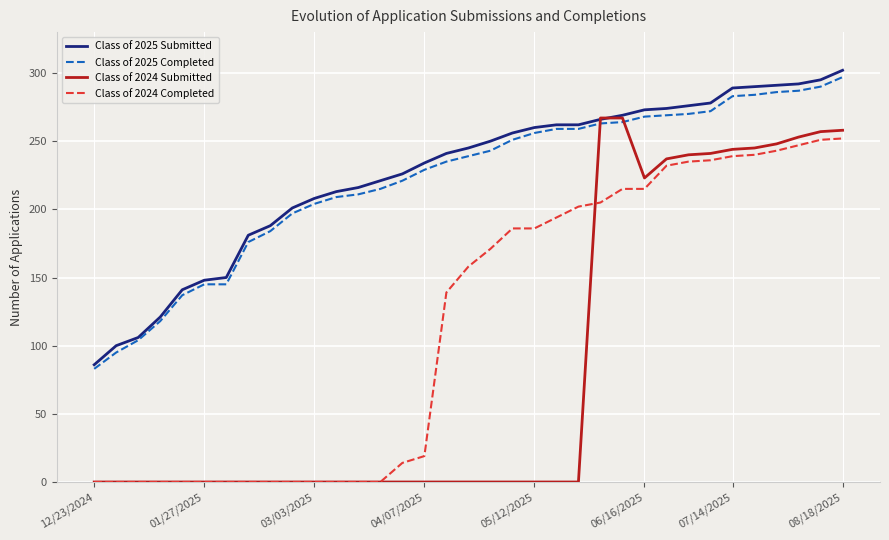

What is the maximum value for Class of 2024 Completed?

252